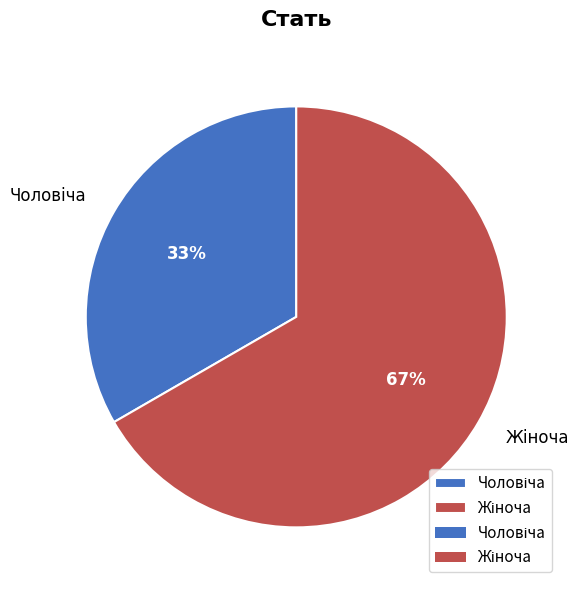

To the nearest percent, what is the average slice percentage?

50%